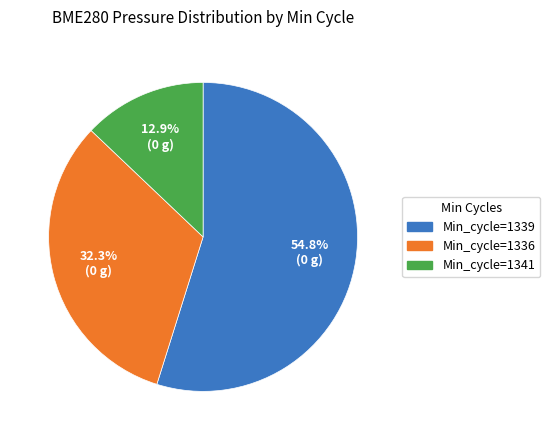

Count the number of slices in the pie.

3